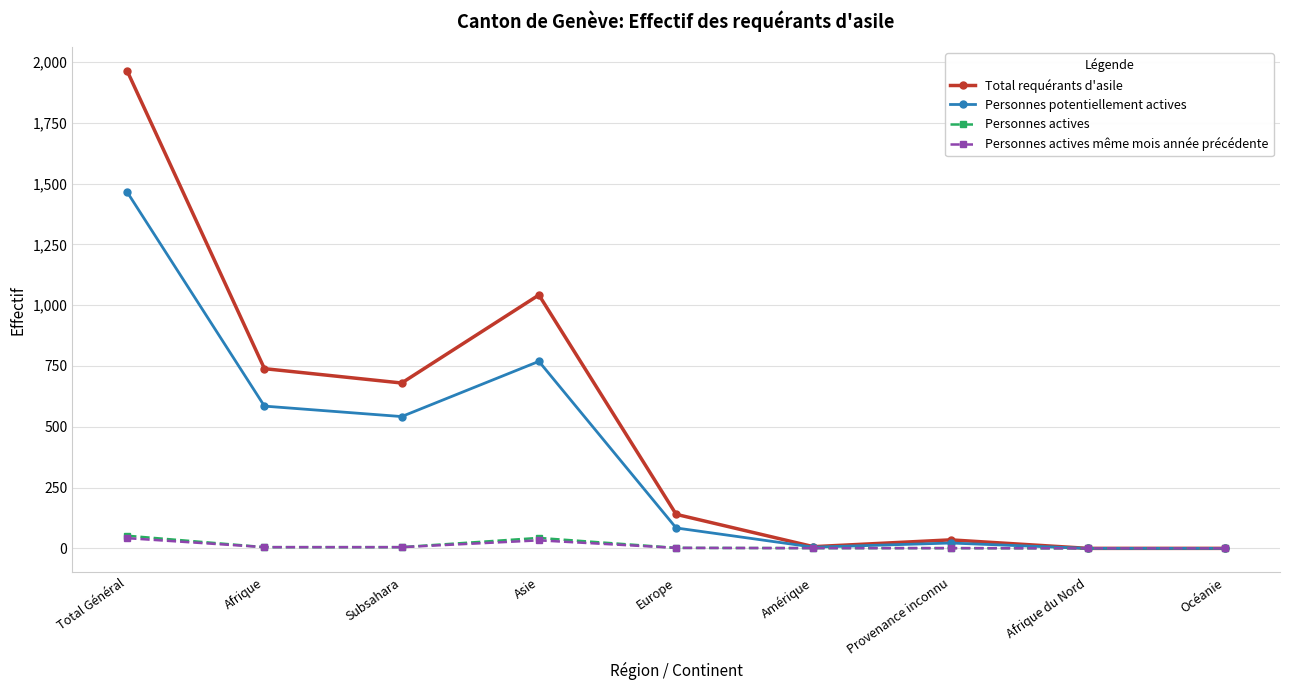

What is the average value of the Personnes actives series?

12